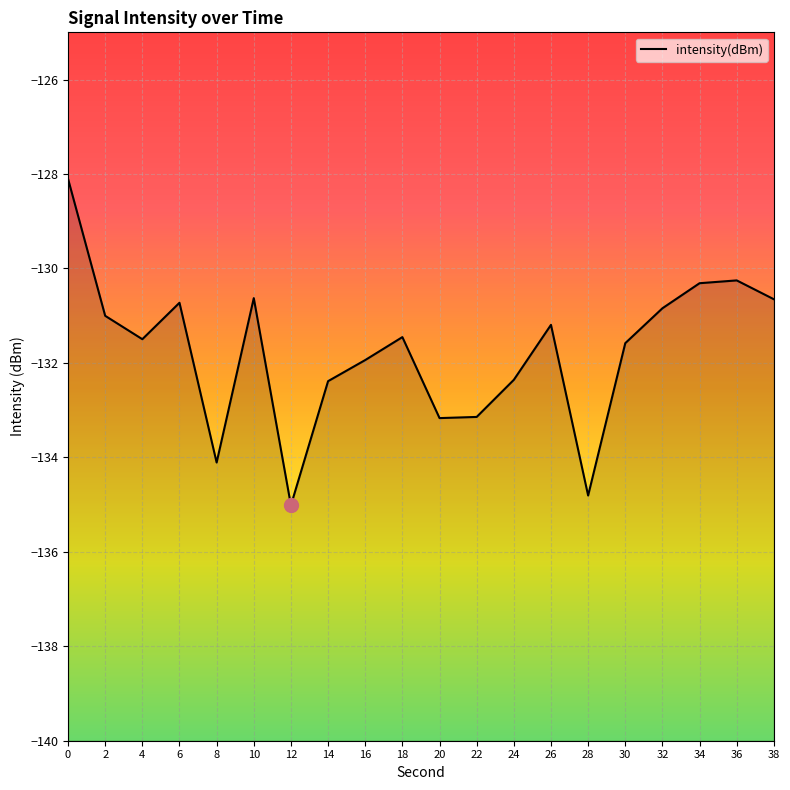

What is the sum of all values?

-2635.2